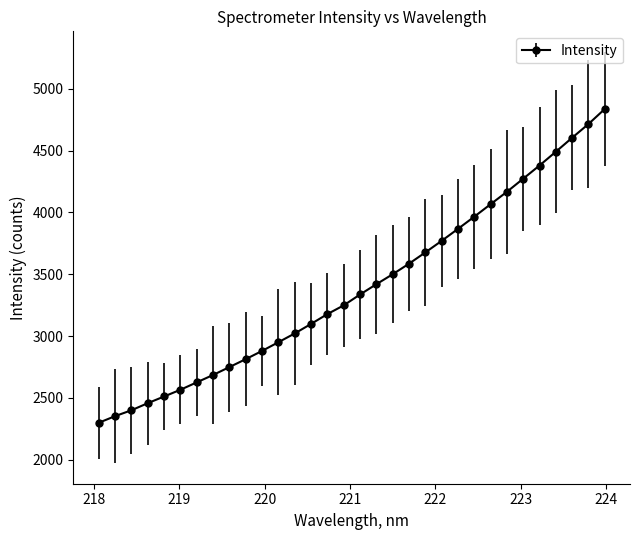

What is the difference between the maximum and minimum values?

2539.1